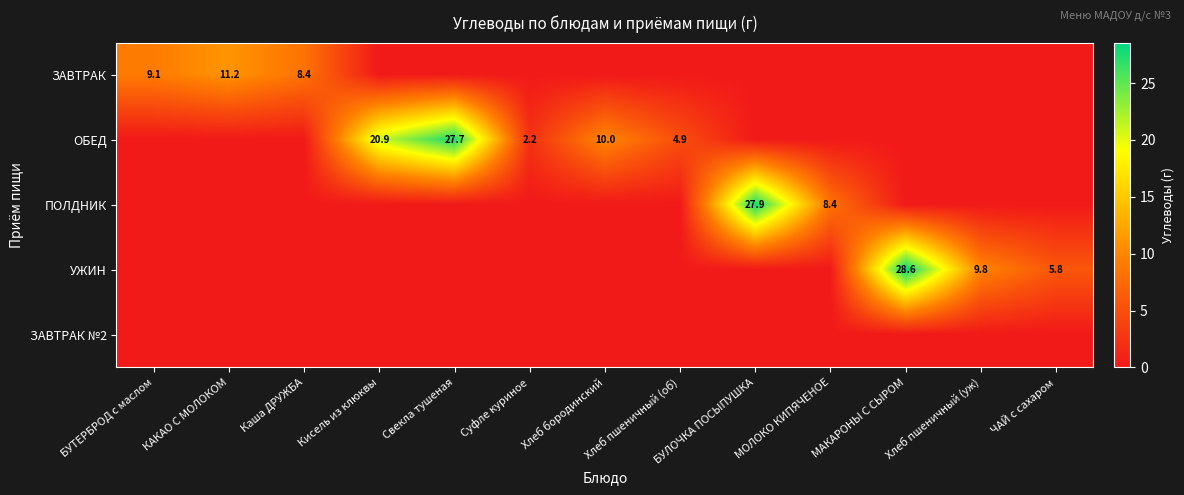

The value of ЗАВТРАК at БУТЕРБРОД с маслом is 9.1. True or false?

True